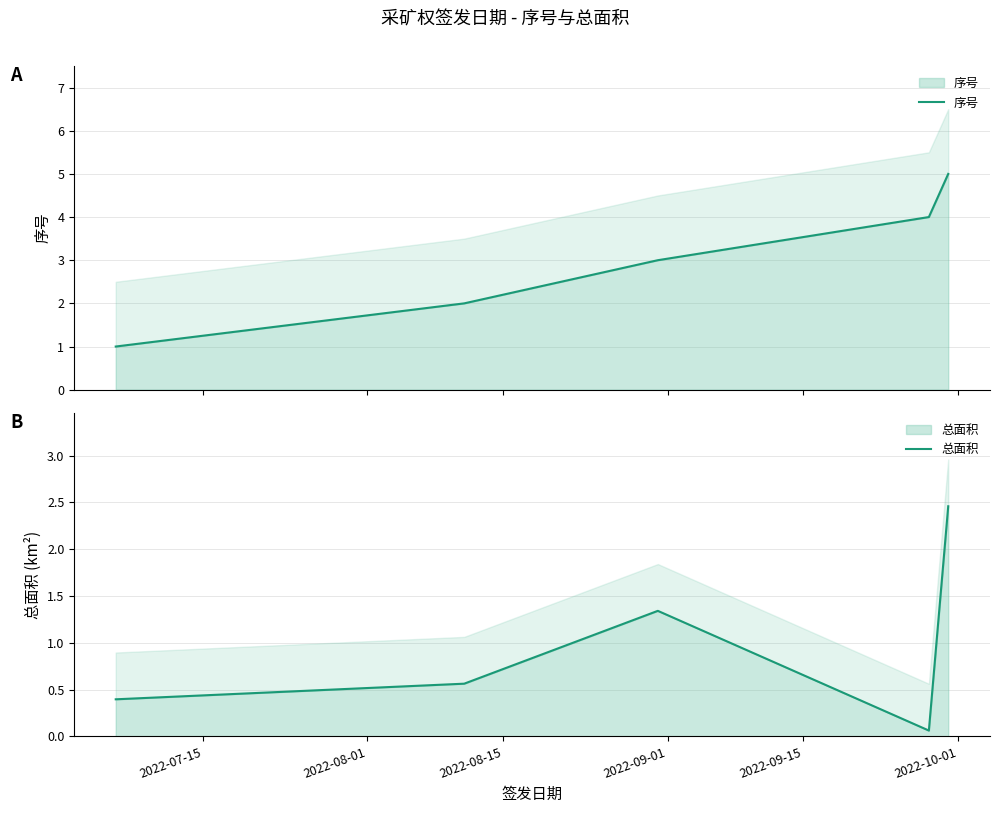

What value does the 总面积 series have at 2022-08-01?

0.6